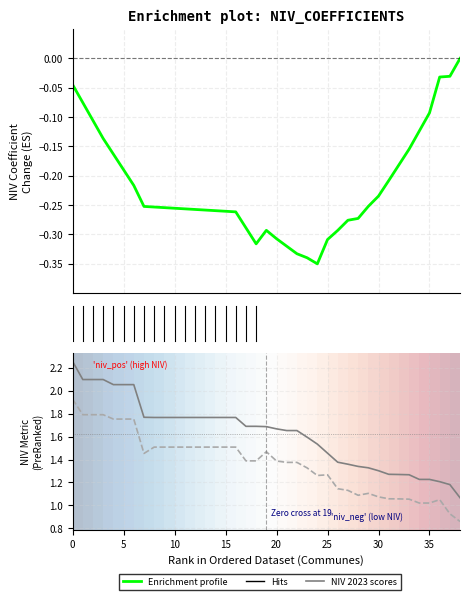

Does the chart display data point markers on the line(s)?

No